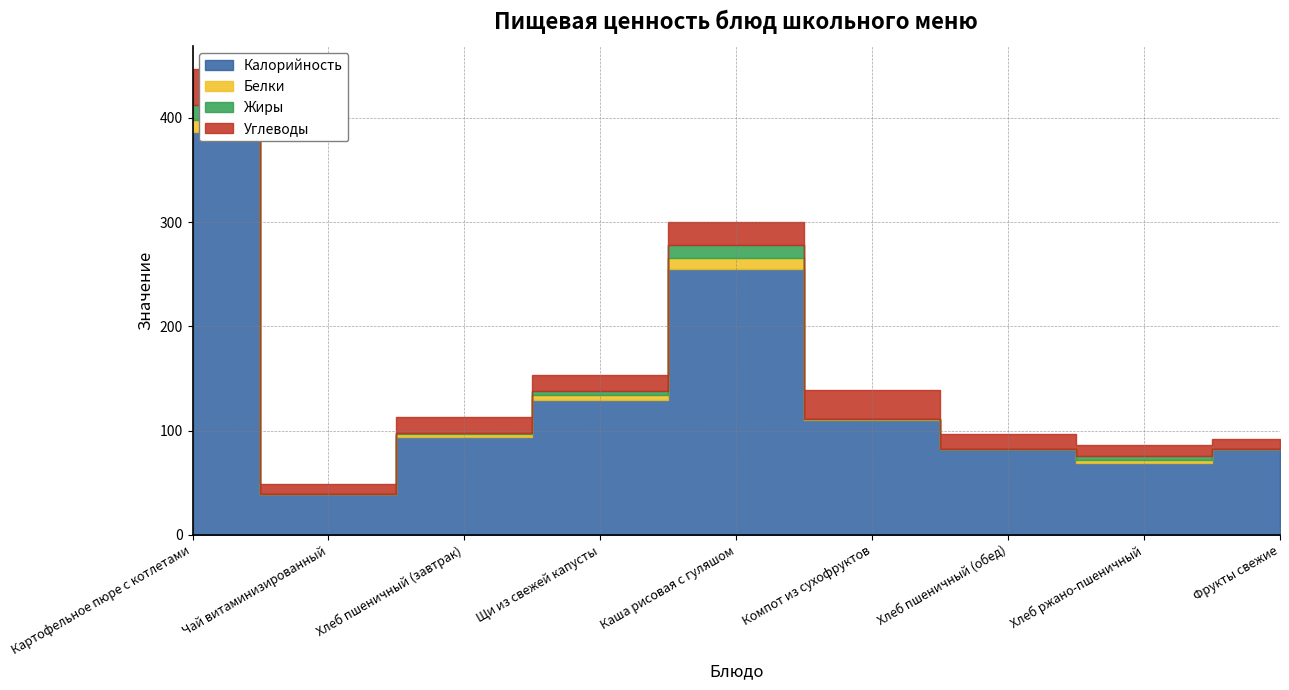

True or false: Углеводы has more than 2 interior local peaks.

False